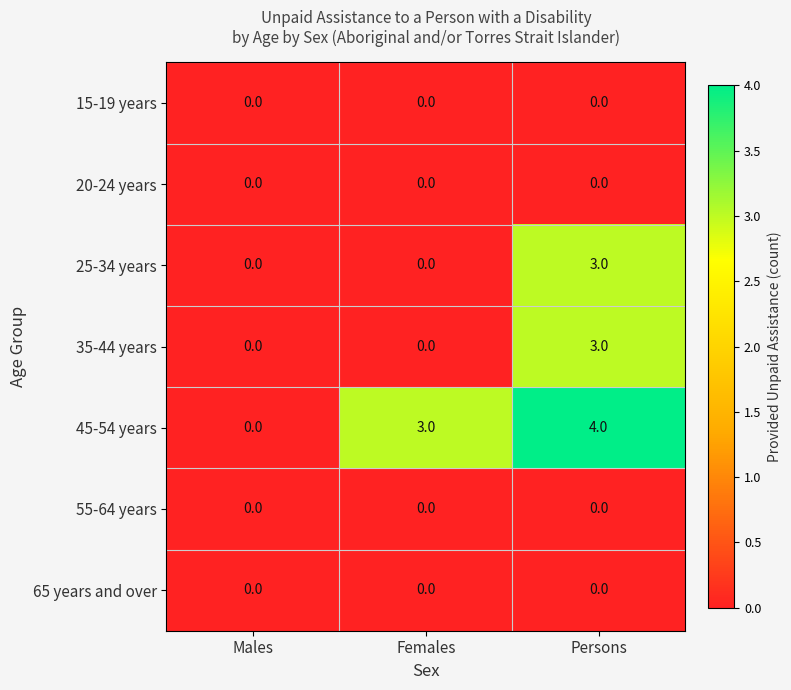

How many series are shown in this chart?

7